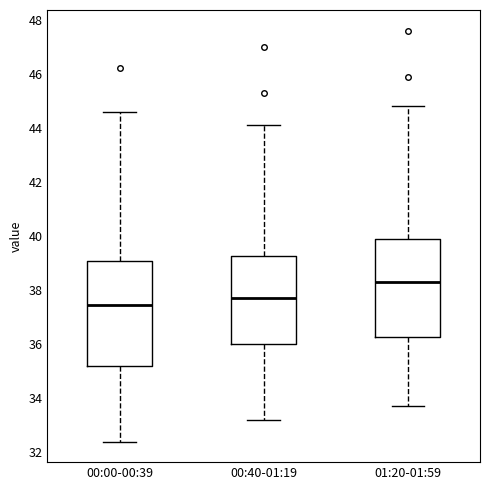

Reading left to right, read every box against the y-axis: the position of its median line, the range the box covers, and the ends of its whiskers. The values are not printed on the chart, so give them approximately, as read against the axis.

00:00-00:39: median 37.4, box 35.2 to 39.0, whiskers 32.4 to 44.6
00:40-01:19: median 37.8, box 36.0 to 39.2, whiskers 33.2 to 44.2
01:20-01:59: median 38.4, box 36.2 to 40.0, whiskers 33.8 to 44.8